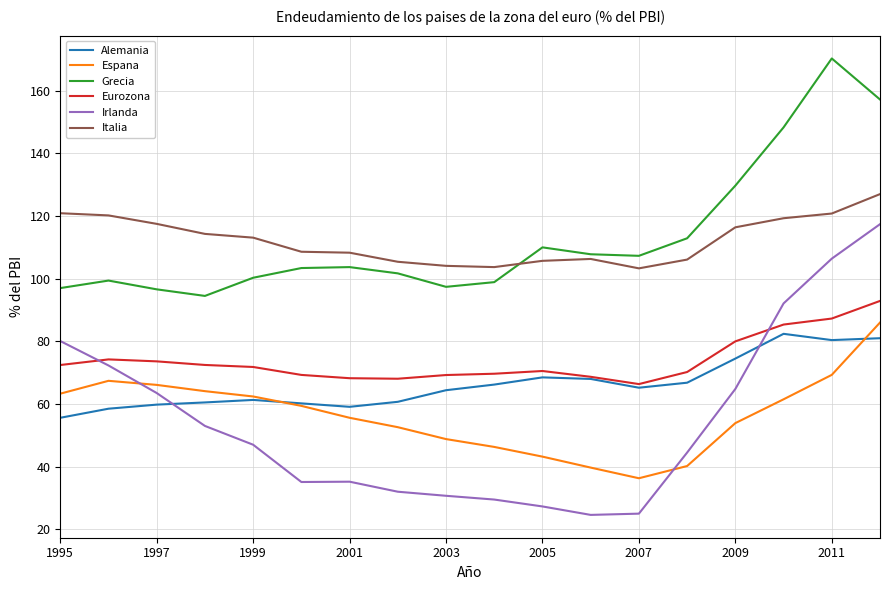

Which series has the widest spread of values?

Irlanda